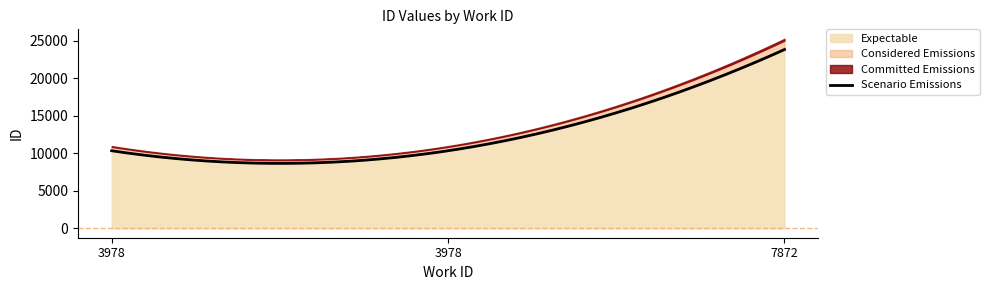

What is the value of the 3rd point from the left?

23799